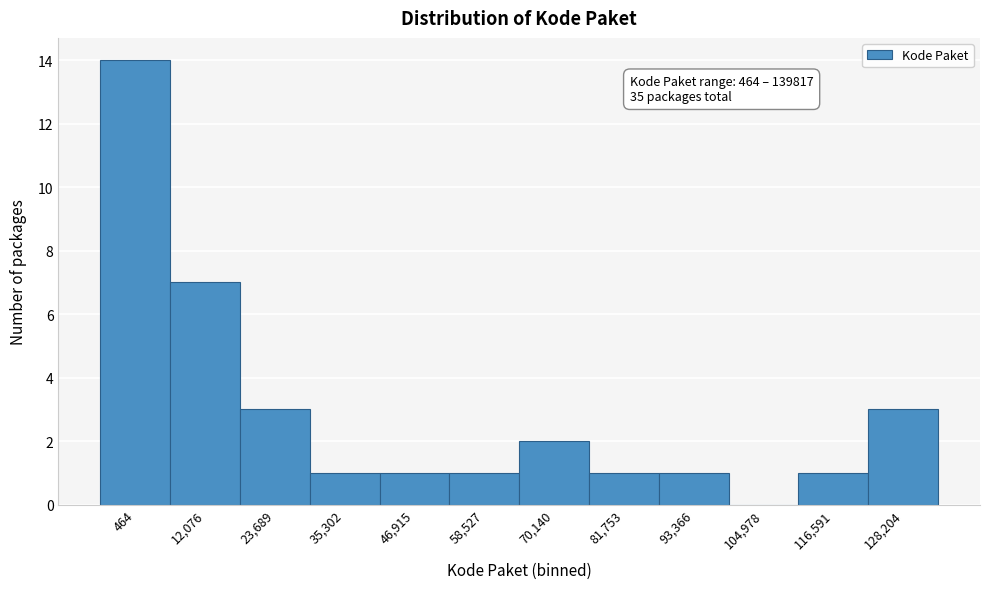

Reading right to left, what are all the values shown in this chart?

128,204=3	116,591=1	104,978=0	93,366=1	81,753=1	70,140=2	58,527=1	46,915=1	35,302=1	23,689=3	12,076=7	464=14